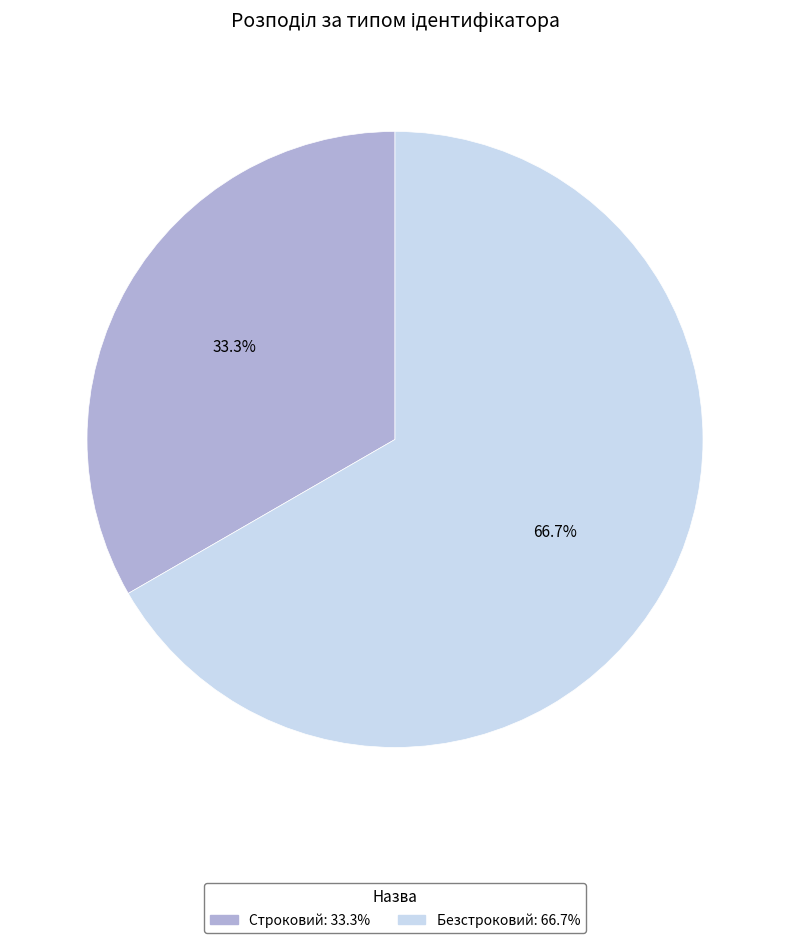

Which slice is the largest?

Безстроковий